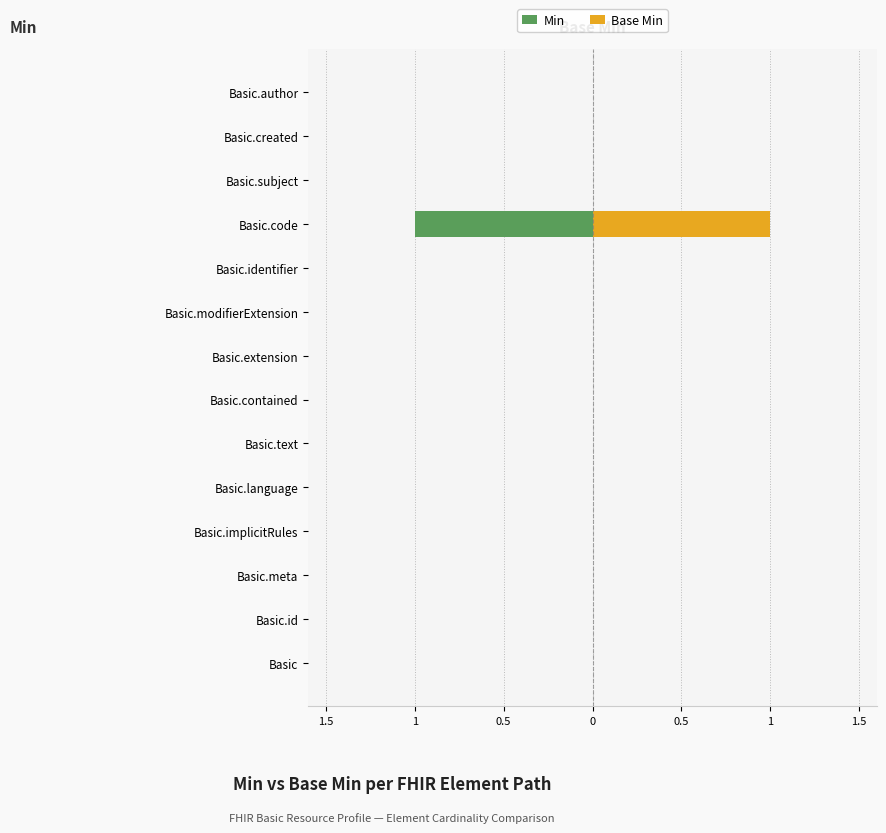

What is the maximum value shown in the chart?

1